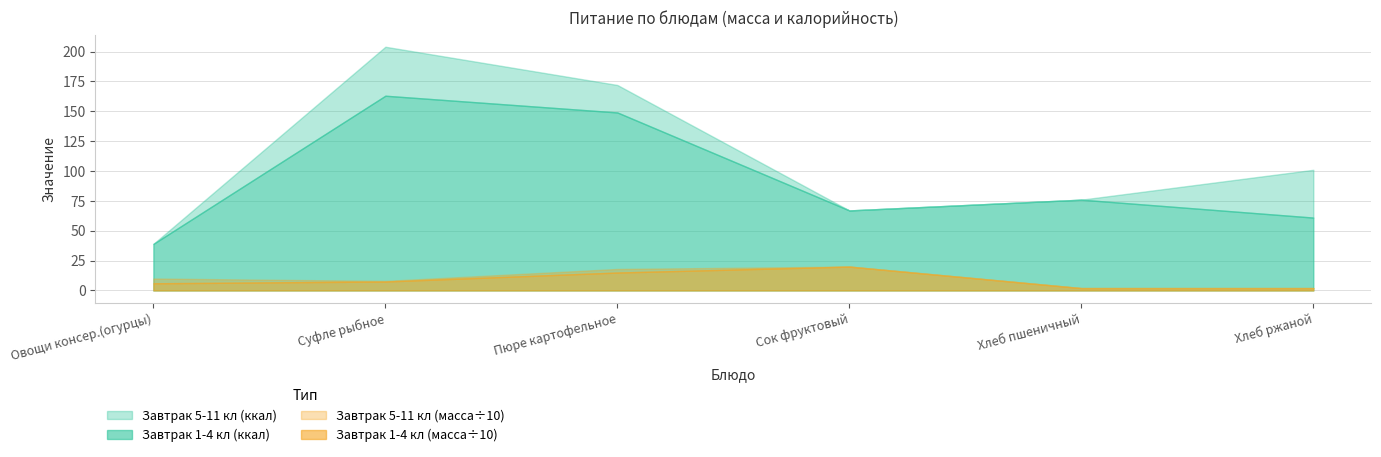

Is it true that Завтрак 1-4 кл (ккал) equals 79 at Суфле рыбное?

False